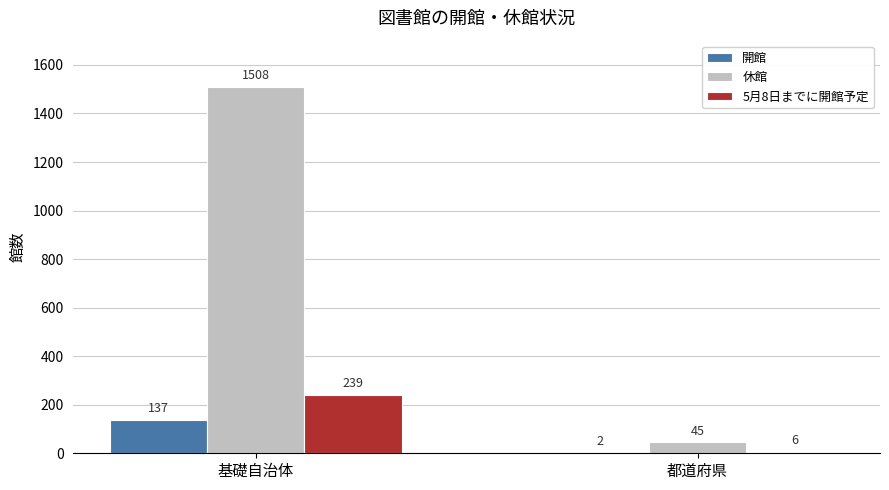

At which label does 開館 reach its peak?

基礎自治体